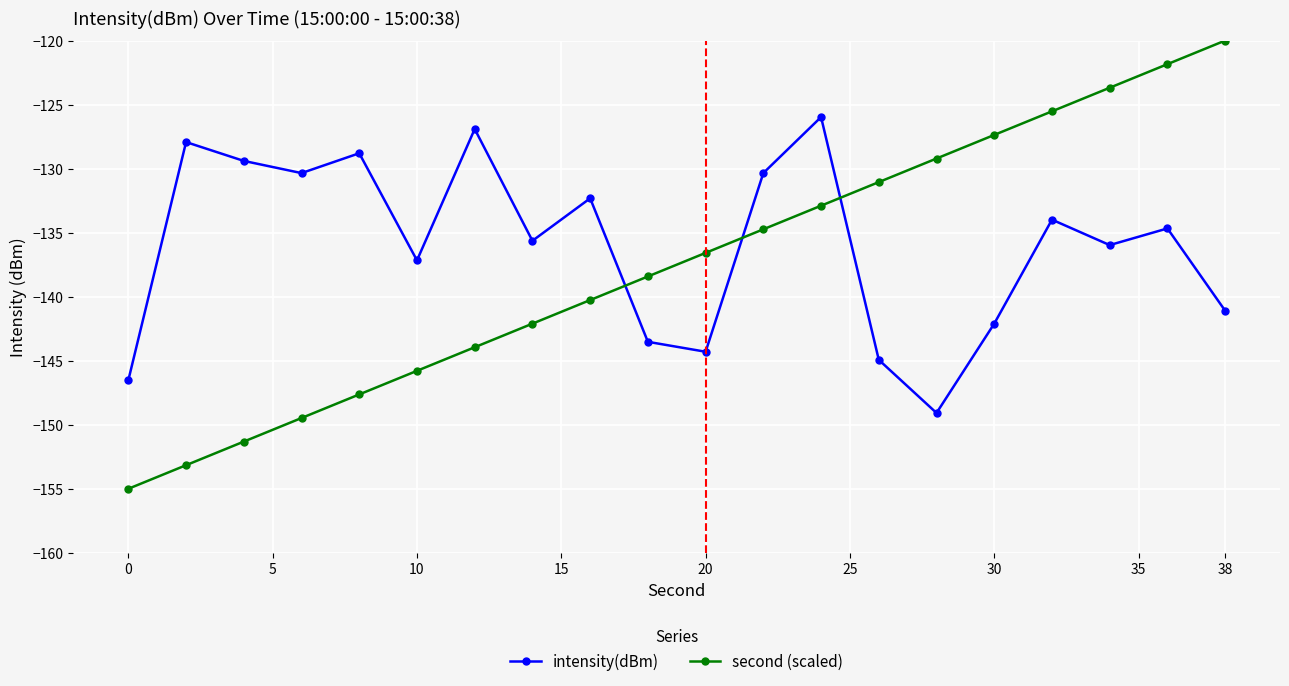

What is the greatest value displayed?

-120.0